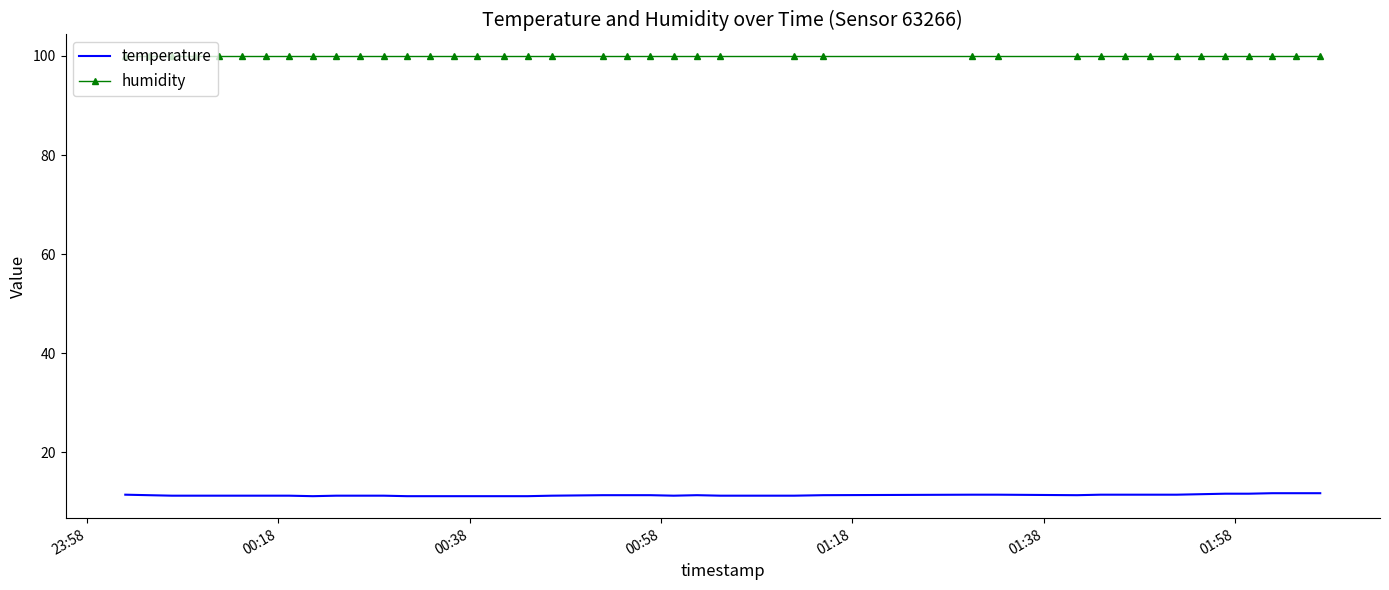

True or false: temperature and humidity intersect in this chart.

False